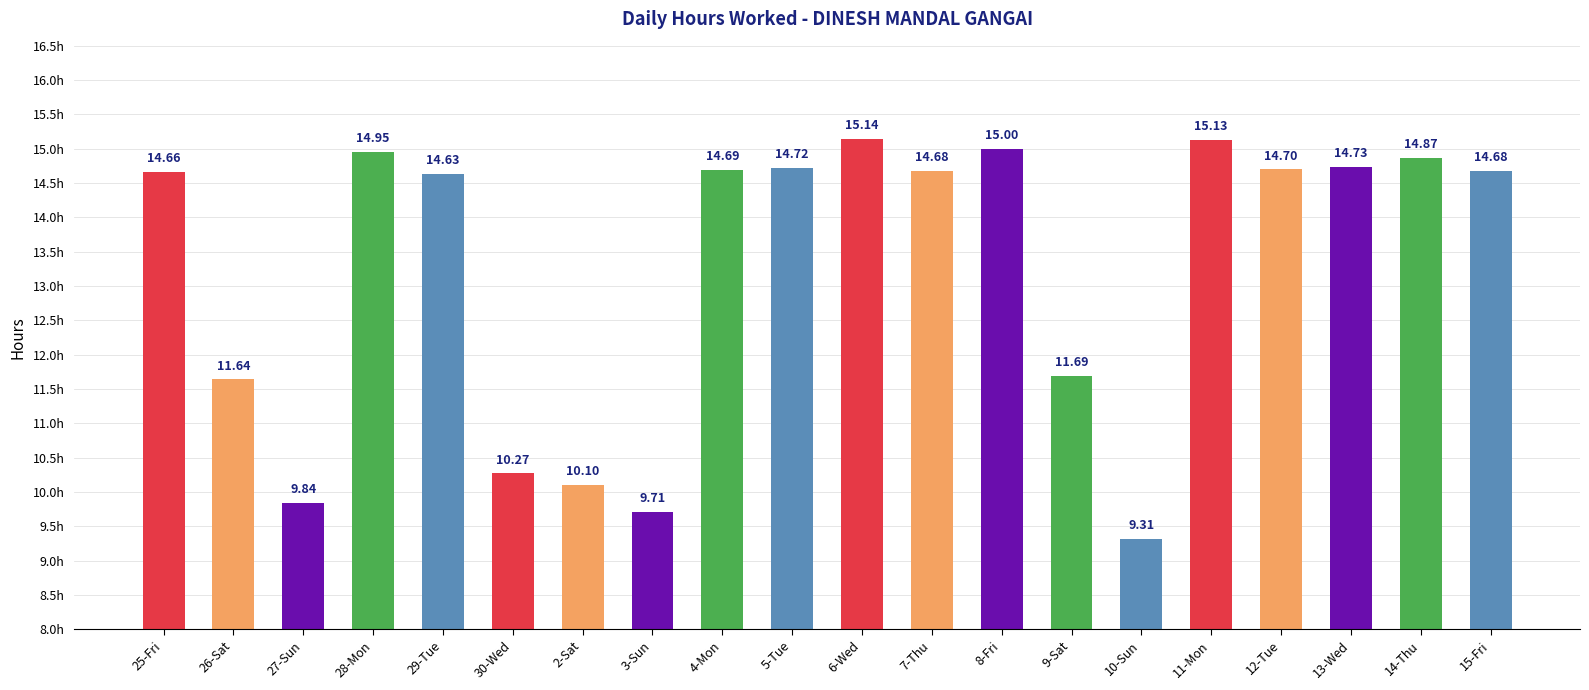

What is the average value?

13.3